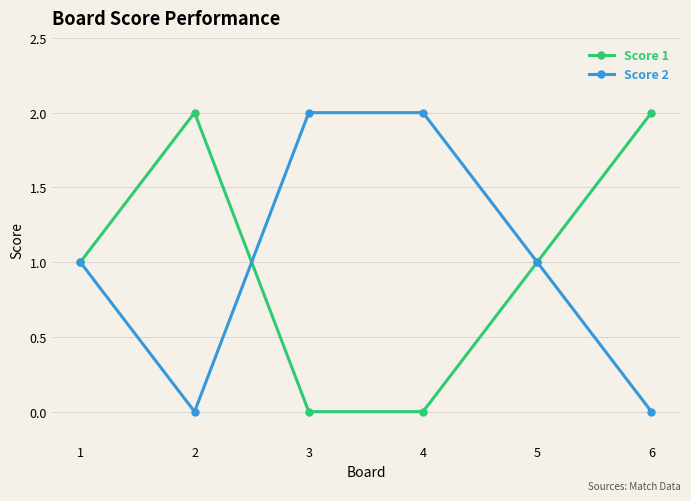

Does the chart display data point markers on the line(s)?

Yes